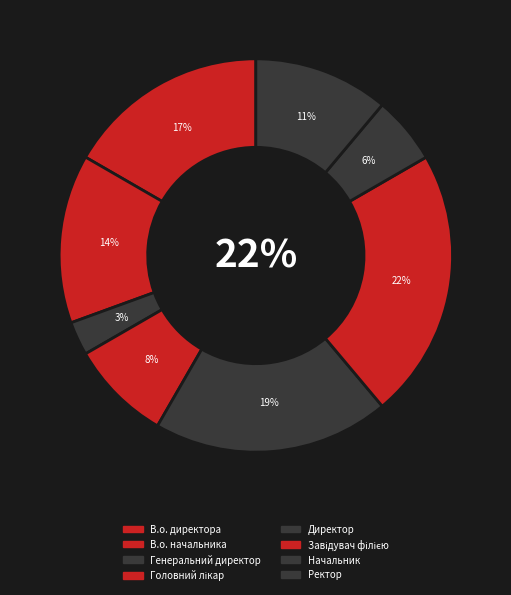

What is the ratio of the value at Генеральний директор to the value at Завідувач філією?

0.1